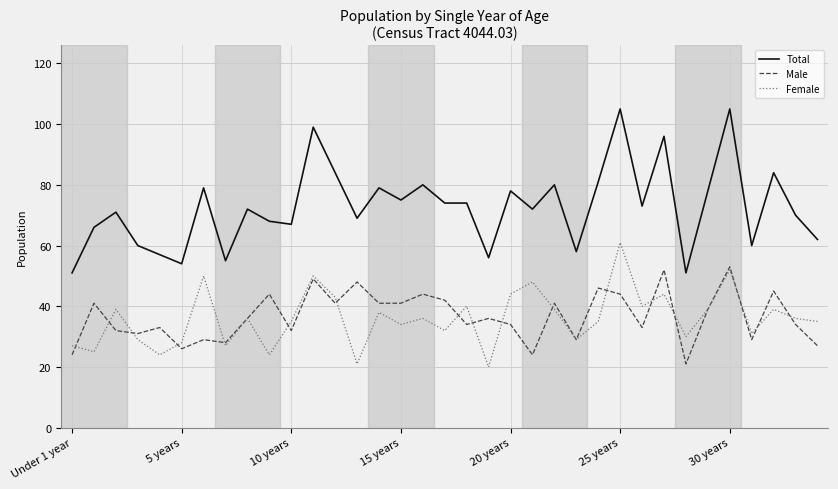

True or false: Total and Female intersect in this chart.

False